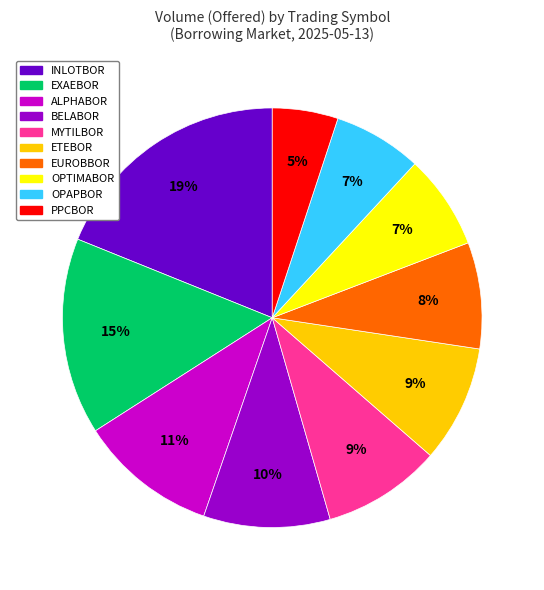

Is there a majority slice in this chart?

No